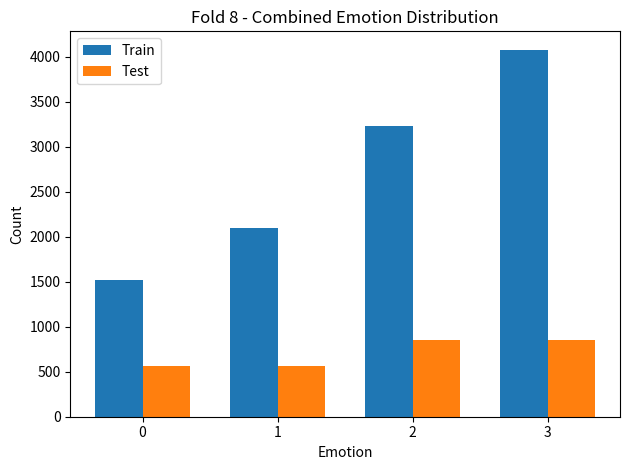

Which series has the largest total across all categories?

Train